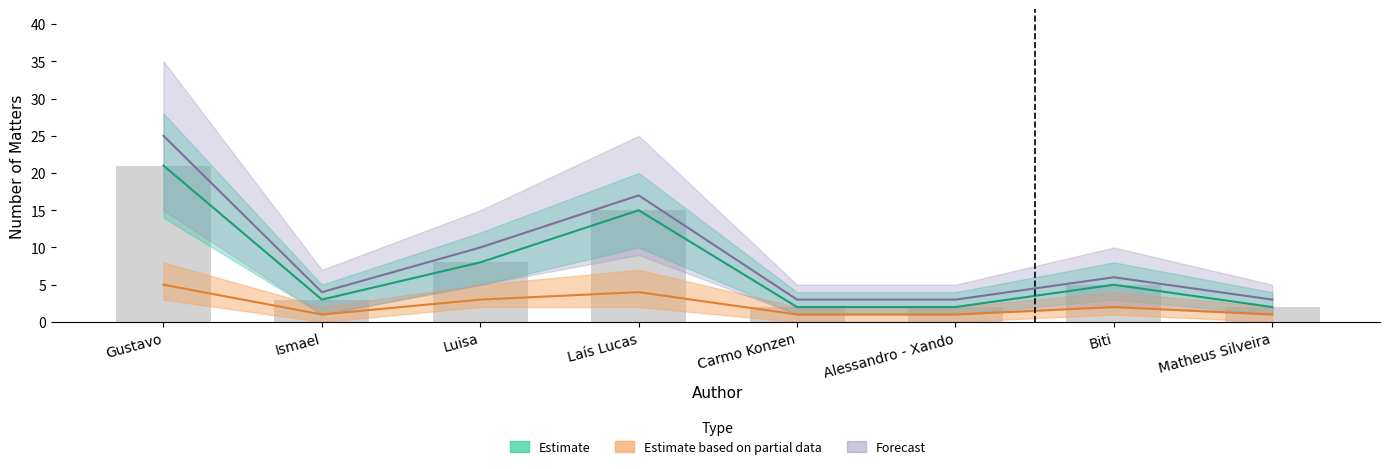

Which category has the lowest value in the Estimate based on partial data series?

Ismael